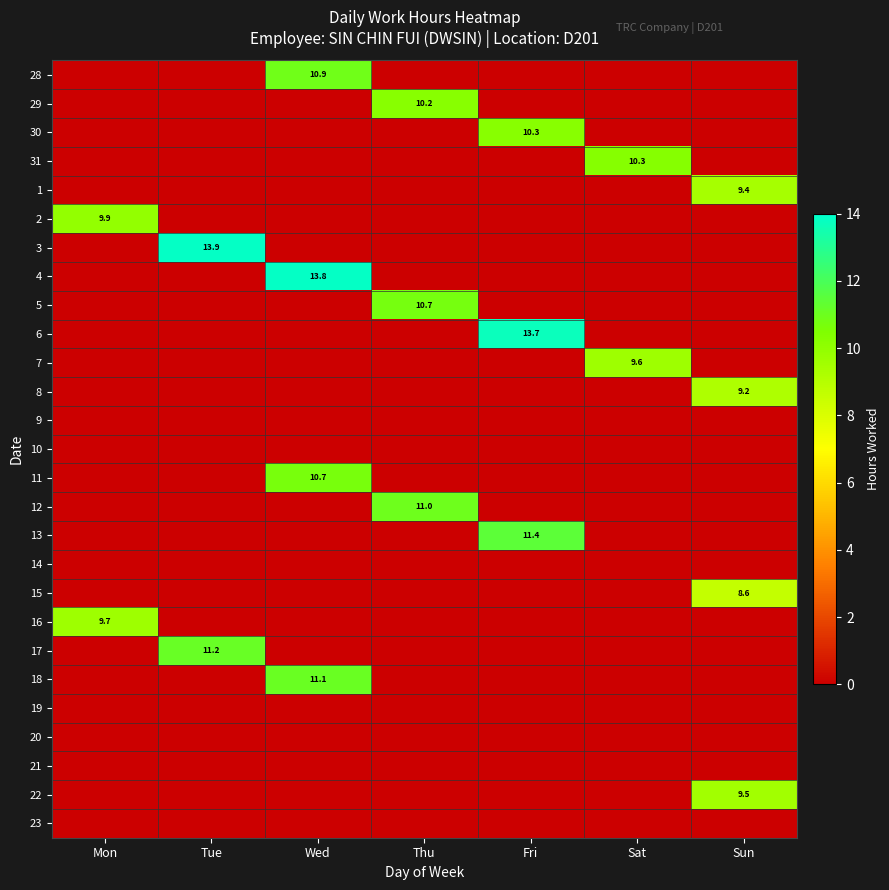

List the series in order of their peak value, highest first.

3, 4, 6, 13, 17, 18, 12, 28, 5, 11, 31, 30, 29, 2, 16, 7, 22, 1, 8, 15, 9, 10, 14, 19, 20, 21, 23